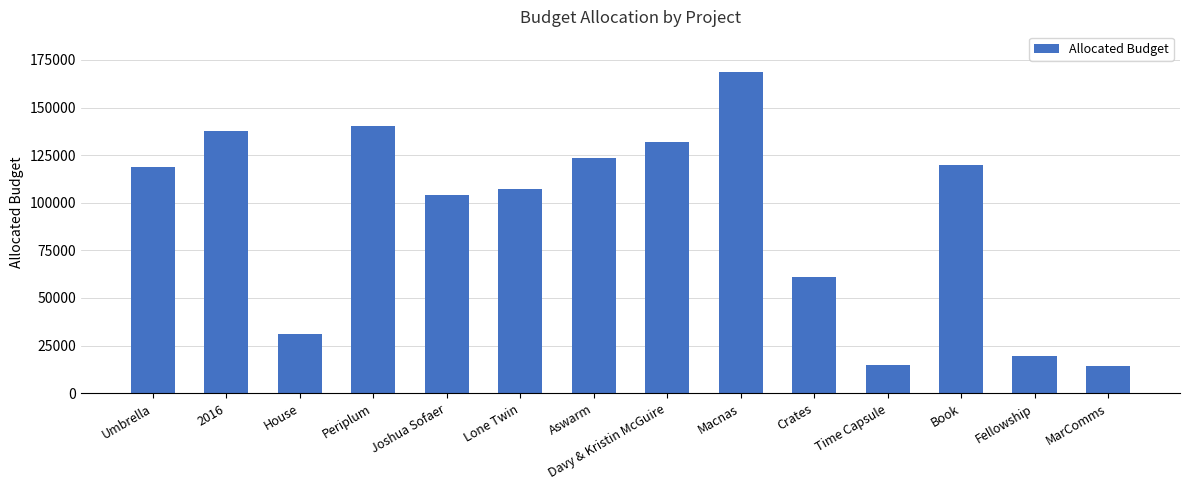

What is the average value?

92357.1